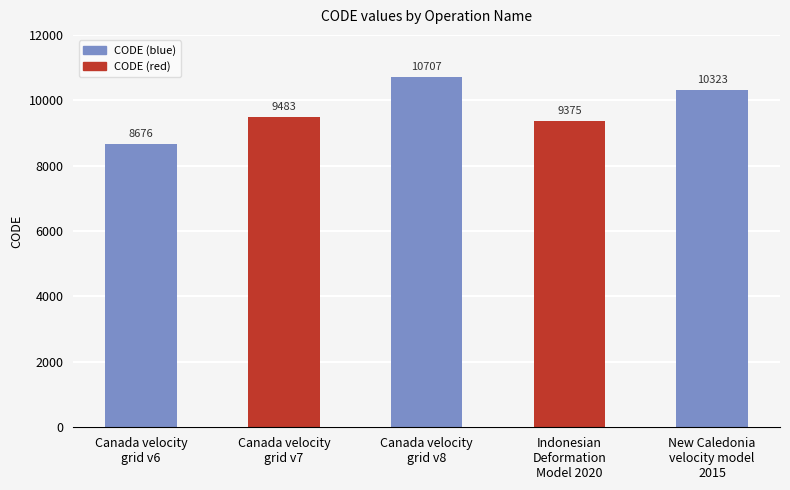

What is the label of the 4th bar from the left?

Indonesian
Deformation
Model 2020